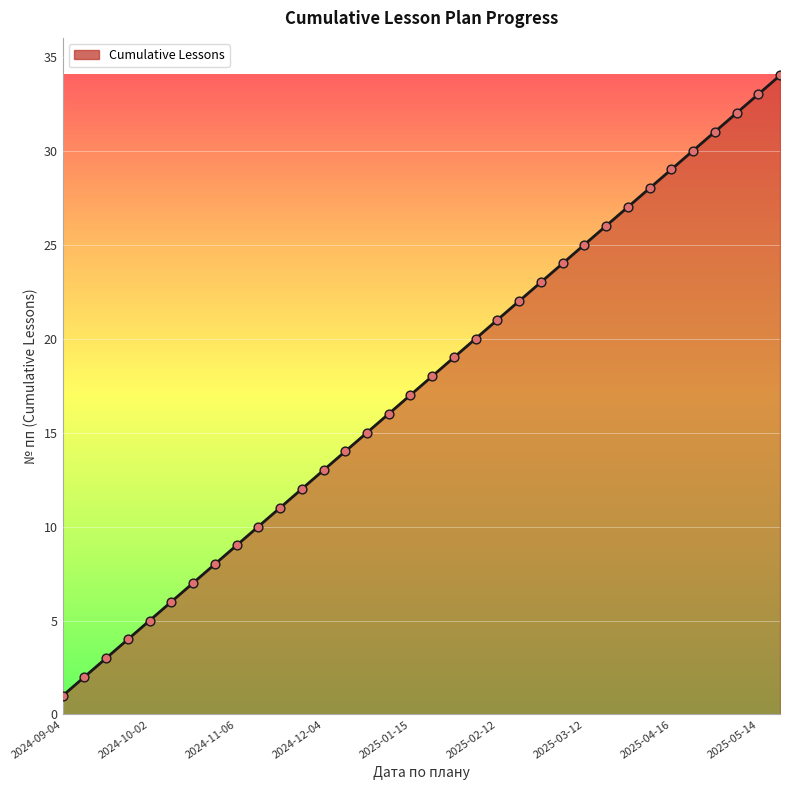

What is the difference between the maximum and minimum values?

33